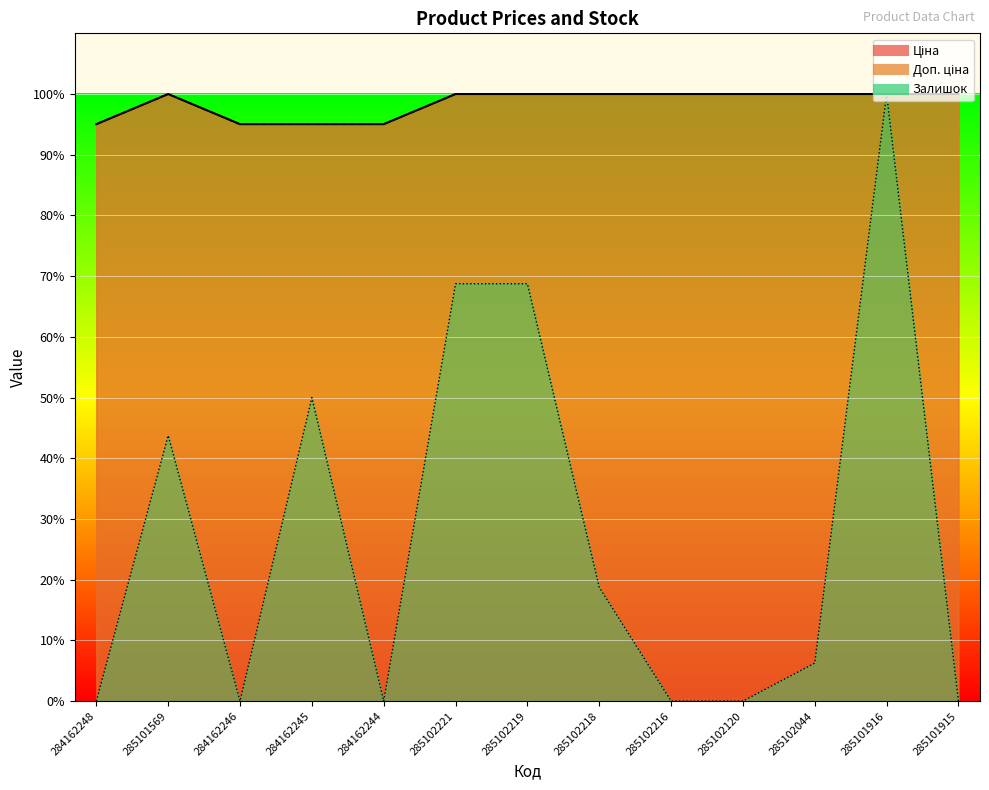

What is the label of the 4th point from the right?

285102120